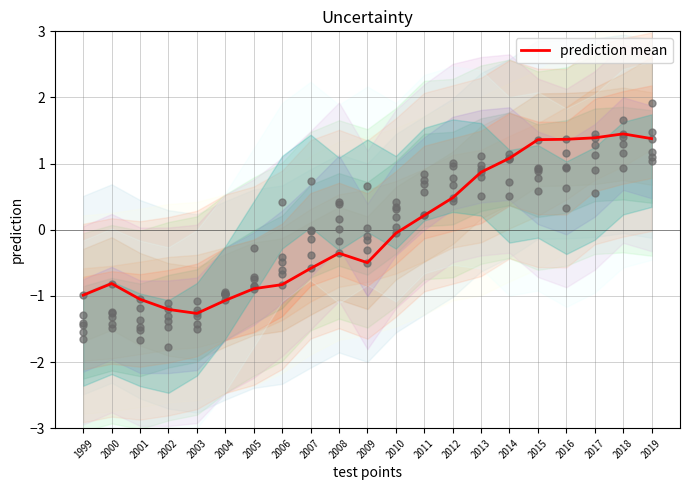

What is the change in value from 2007 to 2008?

+0.2